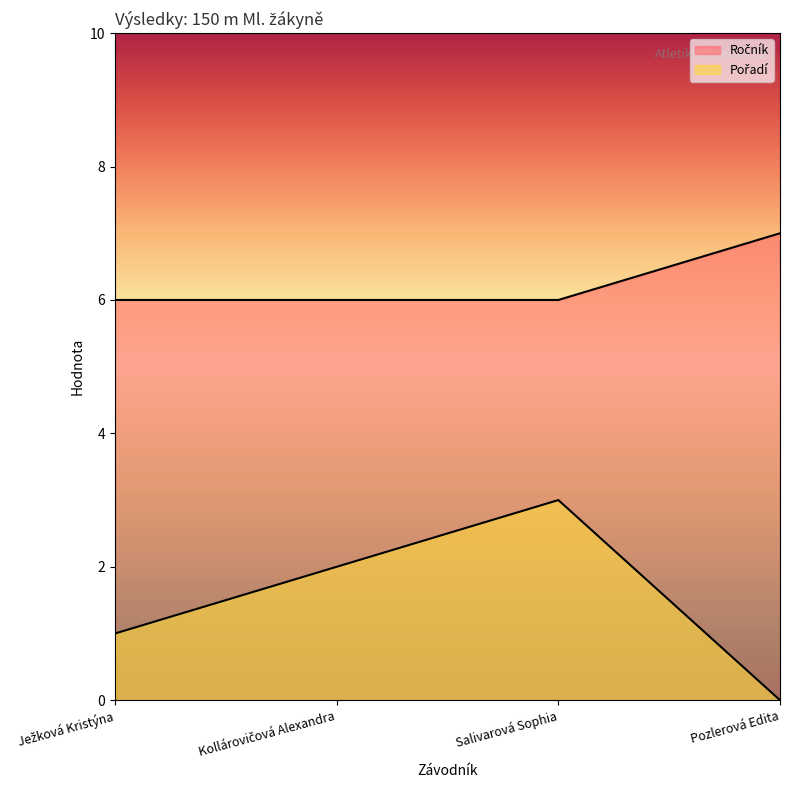

Does the chart have visible grid lines?

No